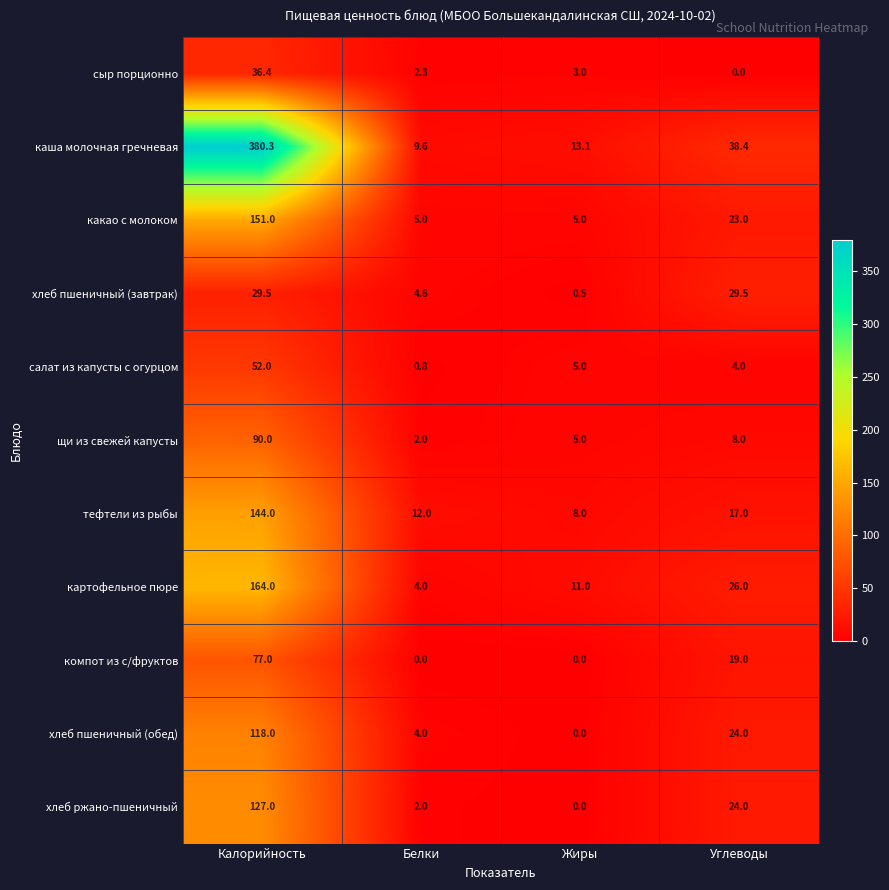

At which label is хлеб ржано-пшеничный closest to 63?

Углеводы